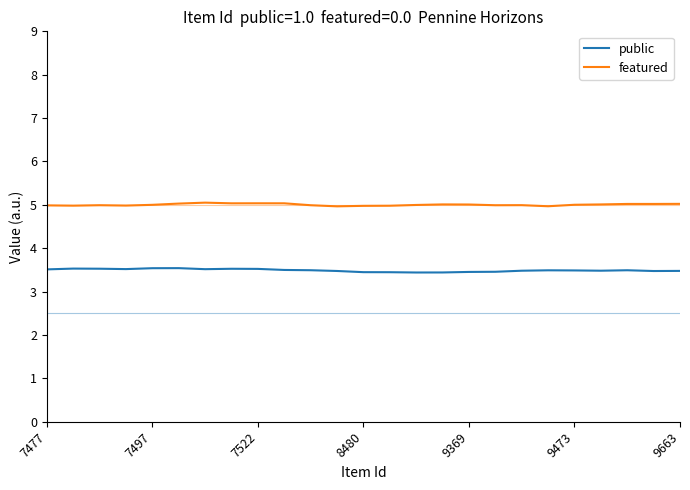

What is the maximum value shown in the chart?

5.1